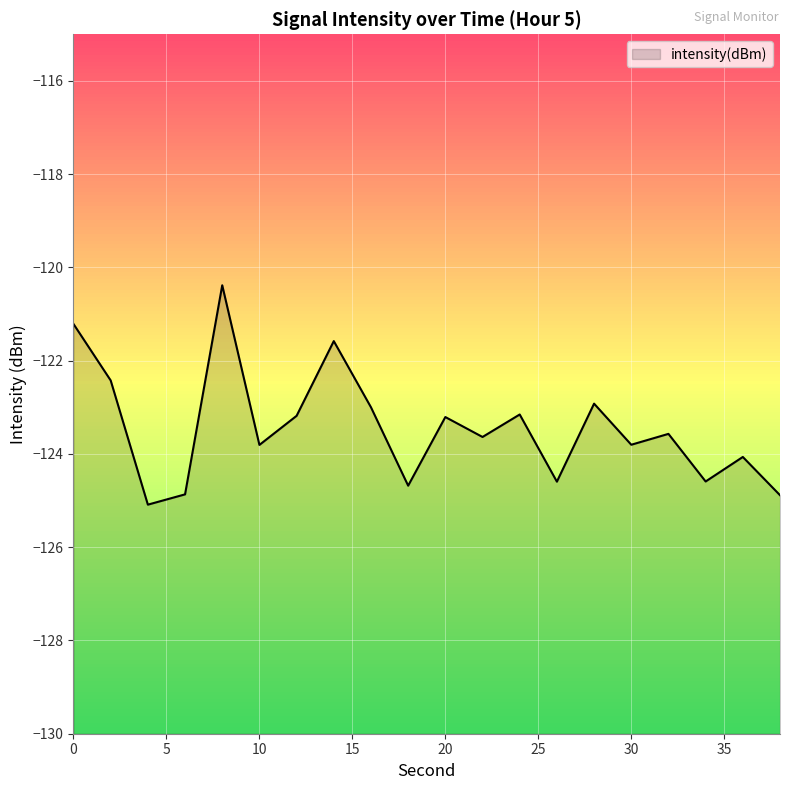

Where is the first local minimum?

4